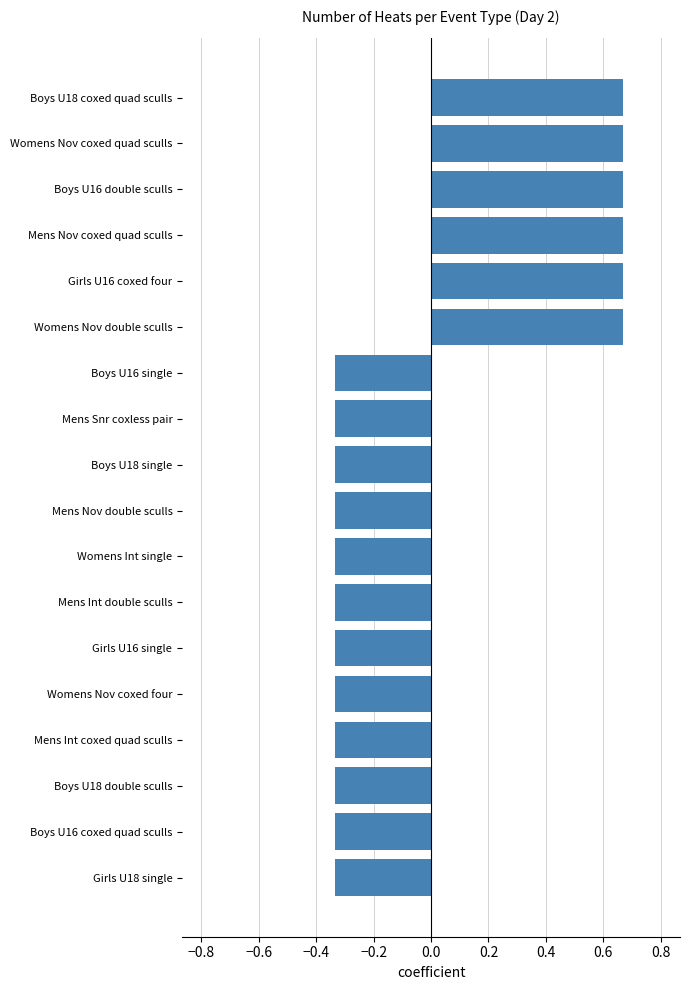

Count the values in the range 0 to 1.

6